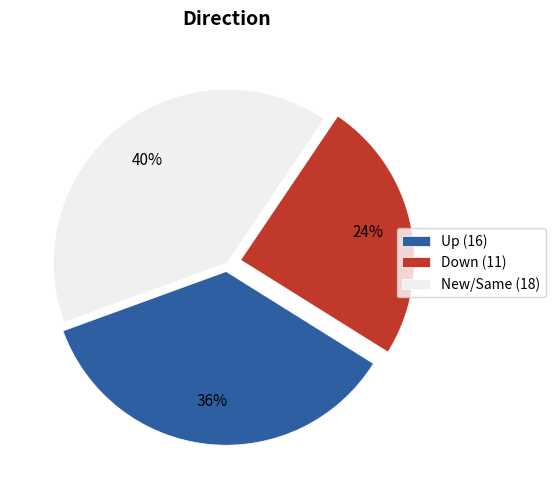

What is the smallest slice in the pie chart?

Down (11)